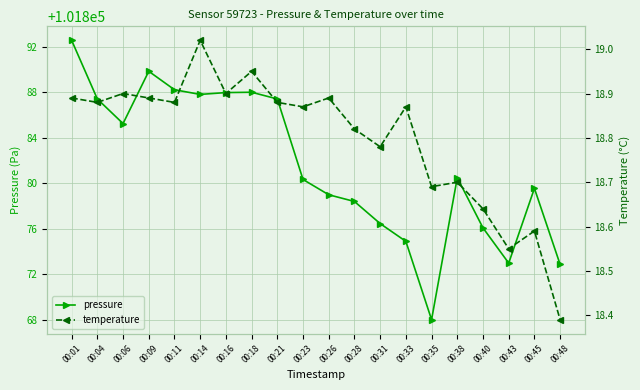

Is the value of temperature at 00:35 greater than the value of pressure at 00:04?

No